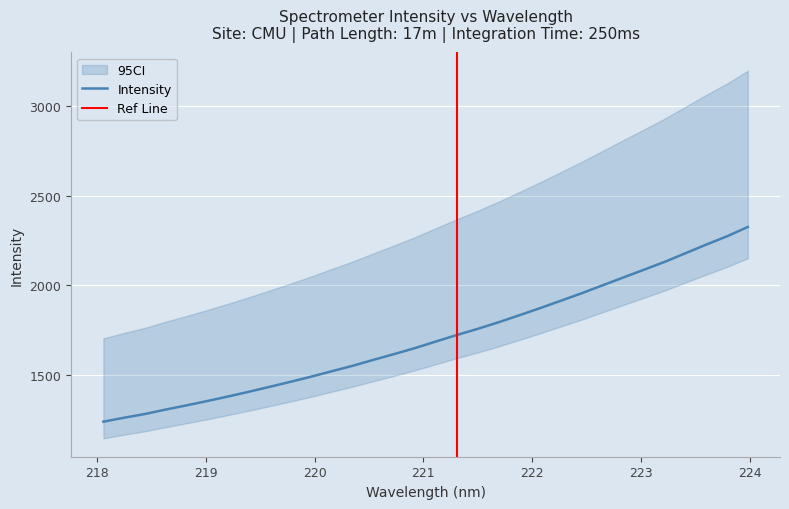

True or false: the data has more than 1 interior local peaks.

False